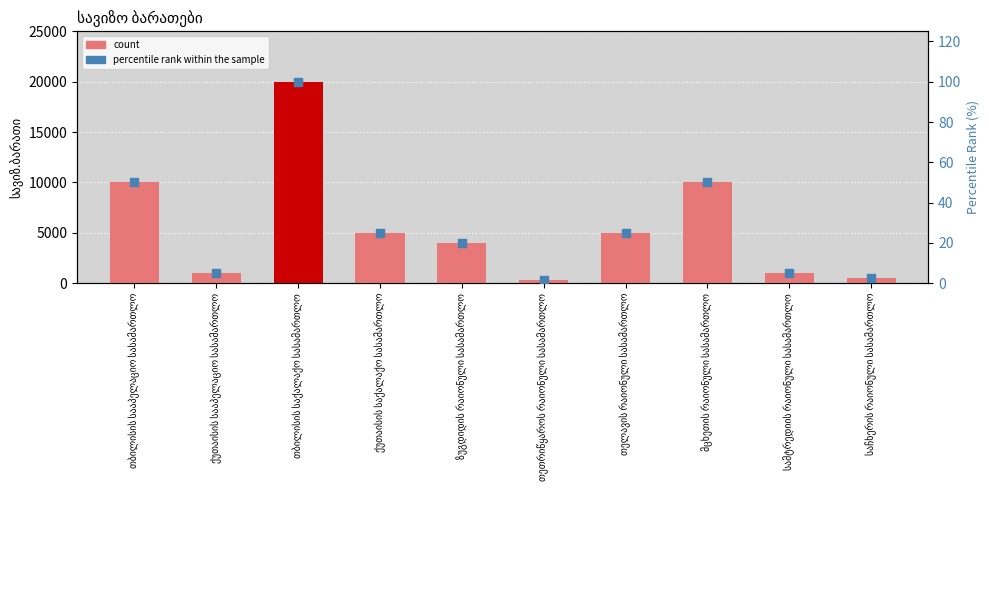

Which series has the largest Y range (max minus min)?

count